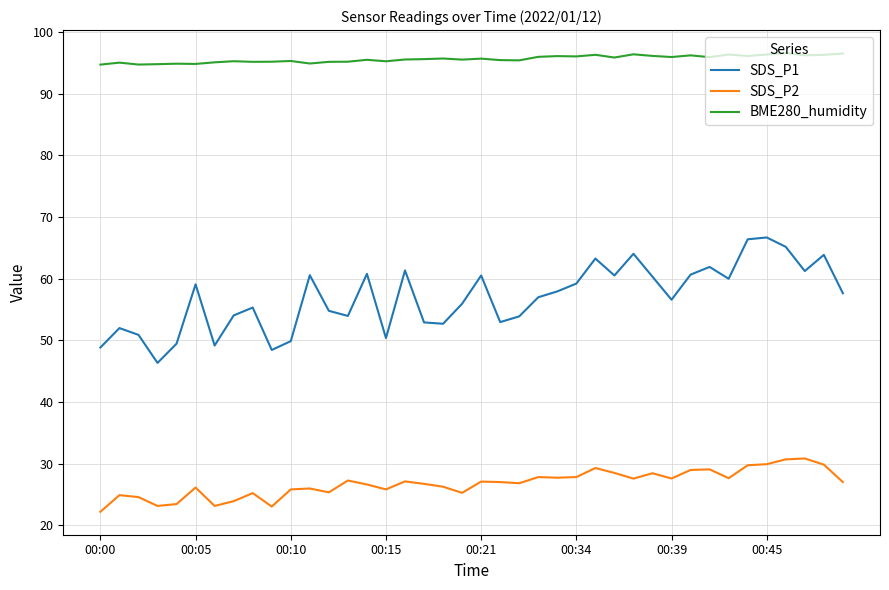

What is the smallest value displayed?

22.2